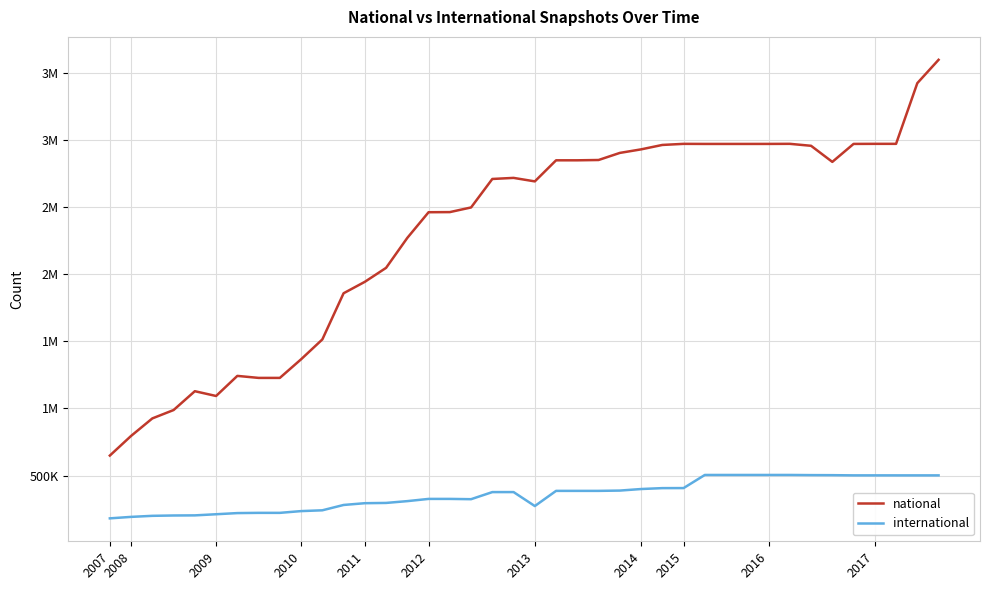

What are all the series names shown in the legend?

national, international